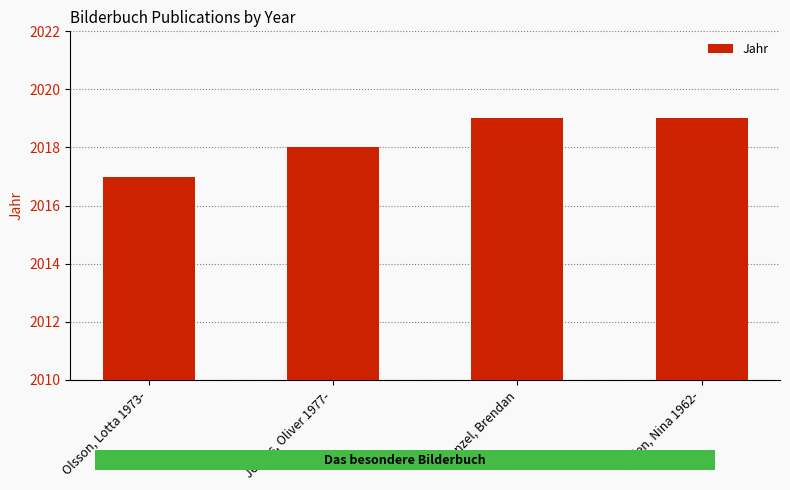

What is the sum of the values at Laden, Nina 1962- and Olsson, Lotta 1973-?

4036